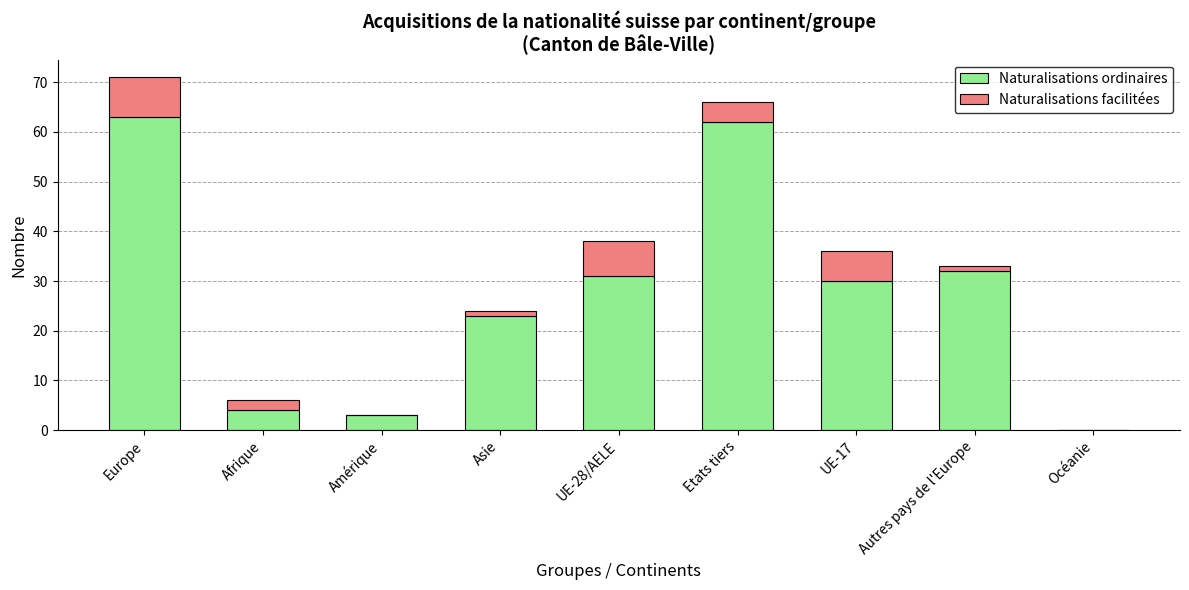

What is the total value across all series at Europe?

71